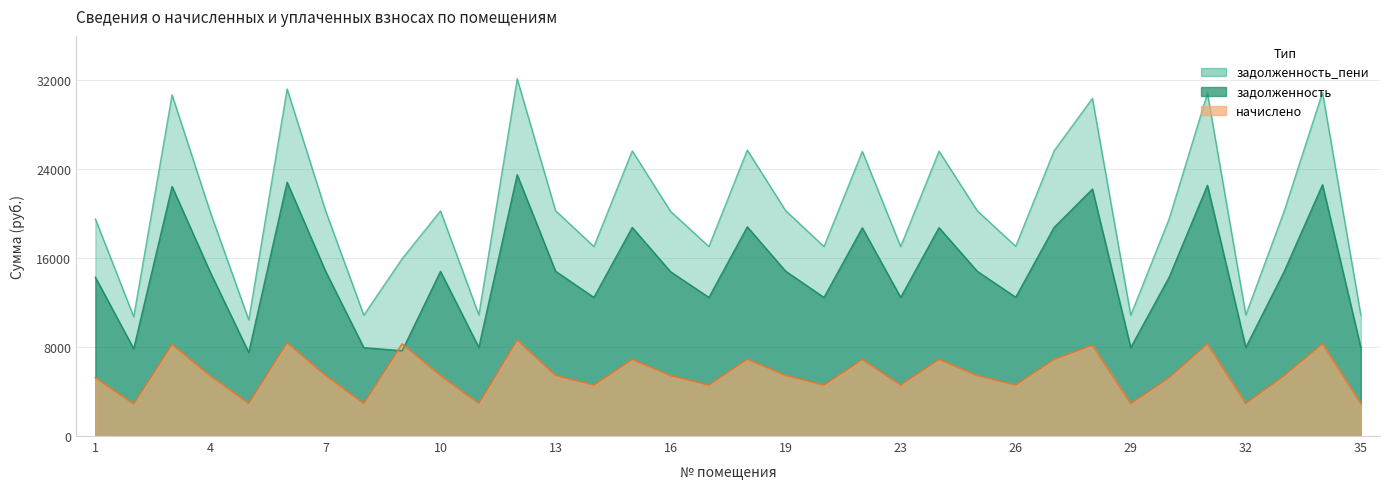

What is the difference between the задолженность values at 14 and 26?

17.6